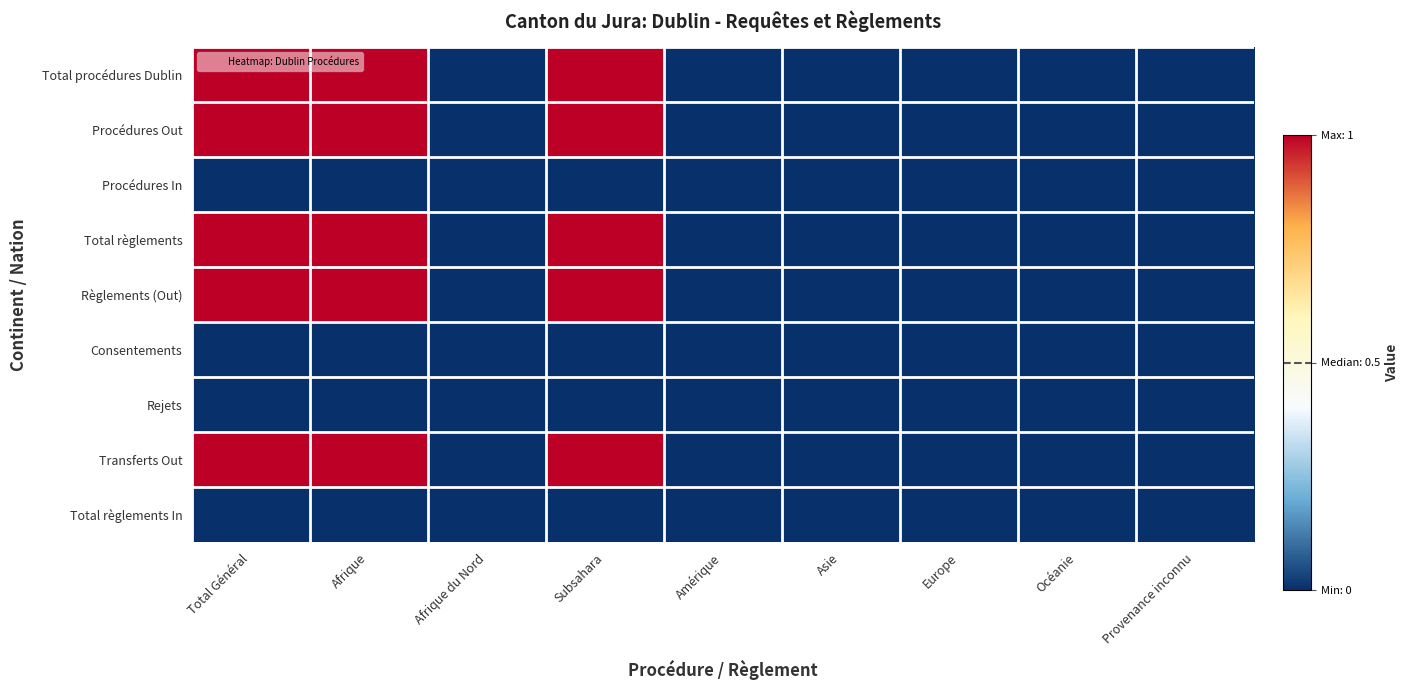

Which series has the widest spread of values?

Total procédures Dublin